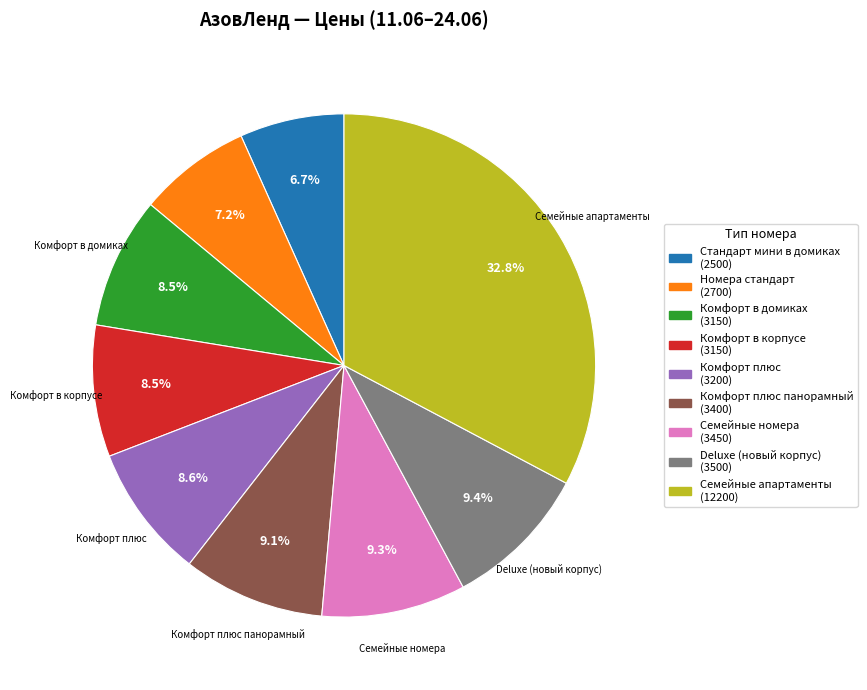

Is there any slice that represents more than half of the pie?

No